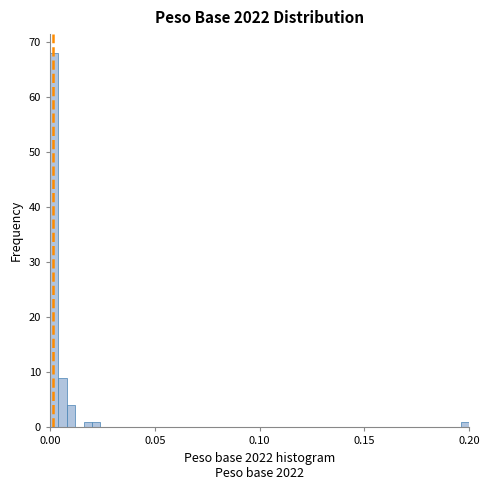

Around what value on the x-axis is the tallest bar? Give the approximate position of its centre, as read against the axis.

0.000